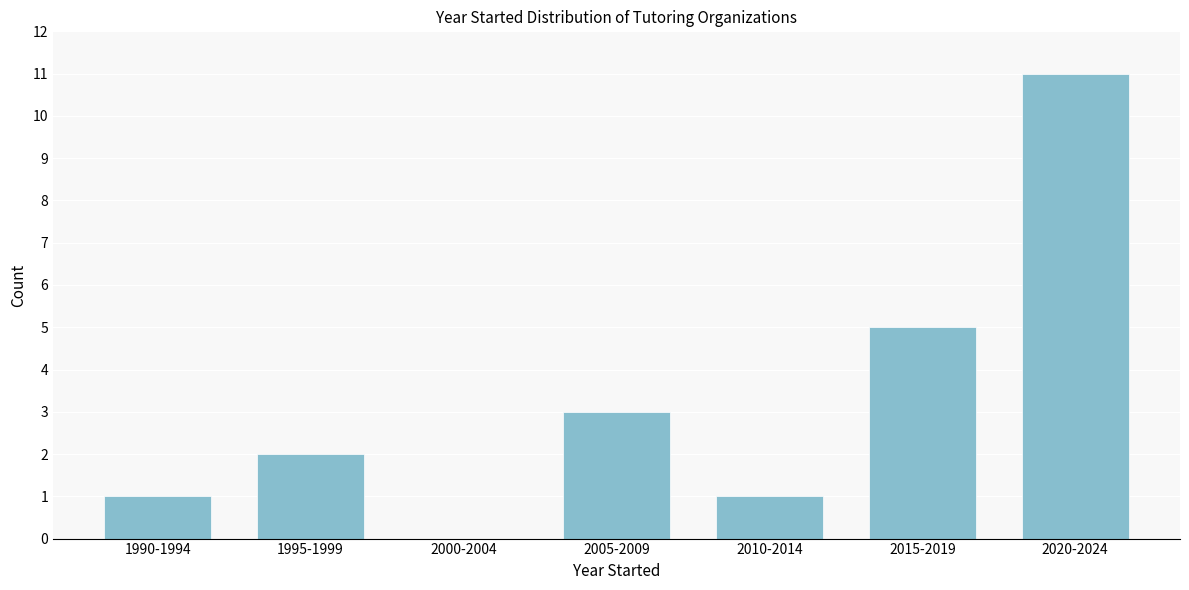

Reading left to right, extract all data points from this chart.

1990-1994=1	1995-1999=2	2000-2004=0	2005-2009=3	2010-2014=1	2015-2019=5	2020-2024=11